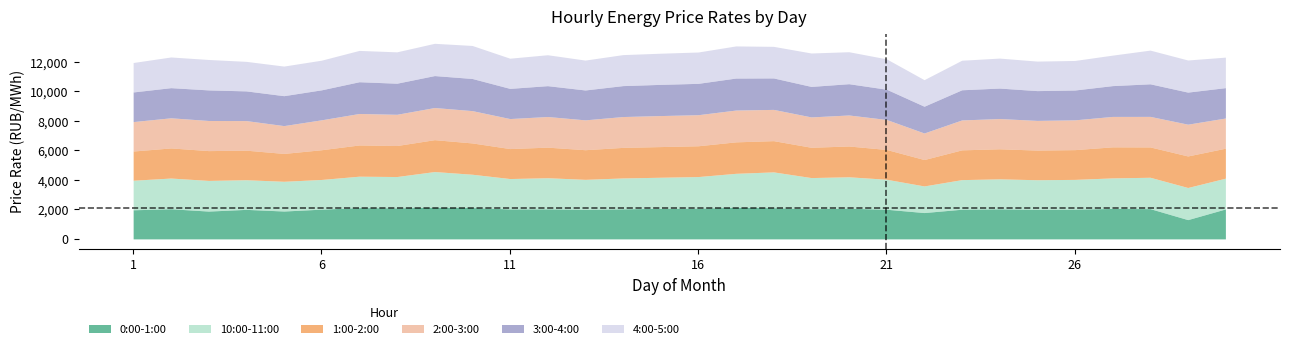

What is the difference between the maximum and minimum values in the 0:00-1:00 series?

844.9